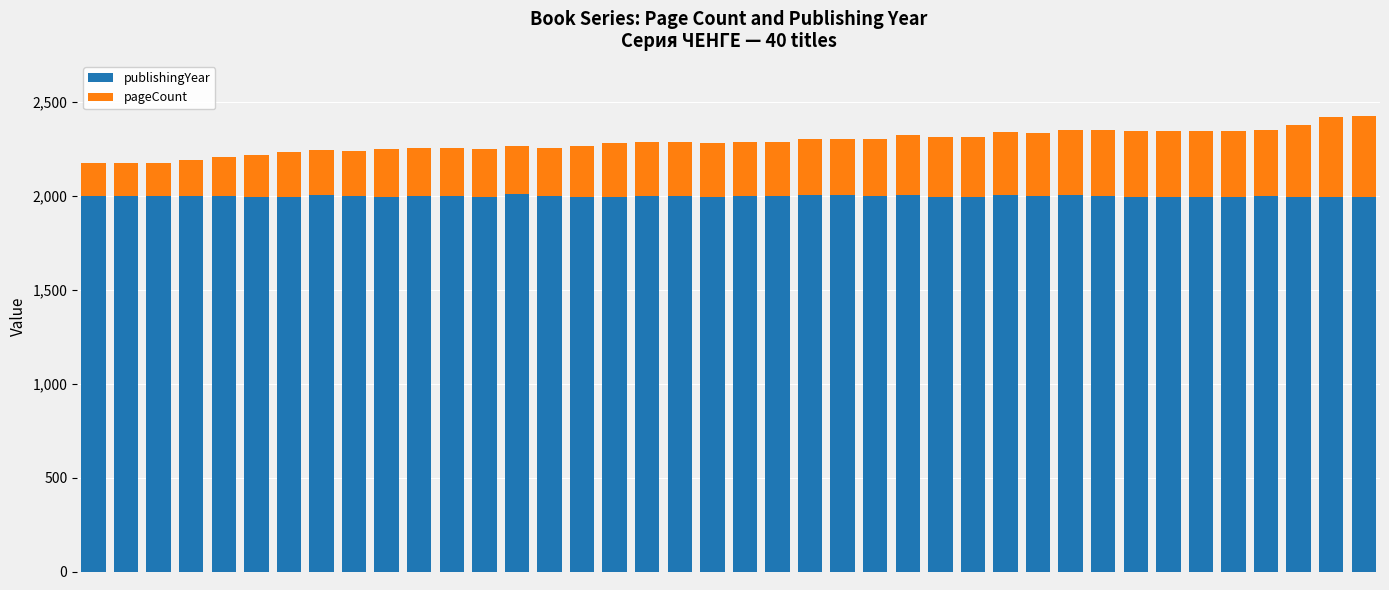

Are the bars horizontal?

No